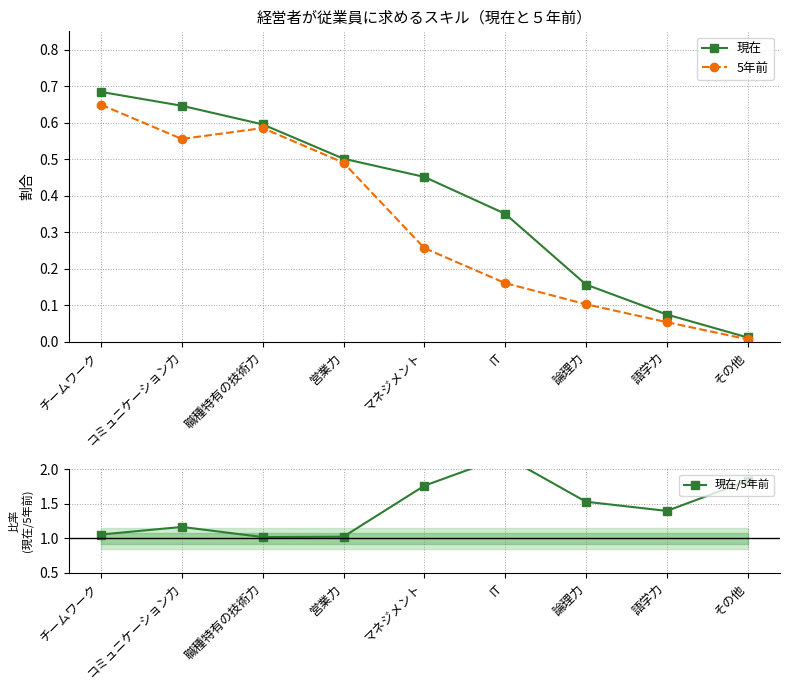

True or false: 現在 and 現在/5年前 intersect in this chart.

False